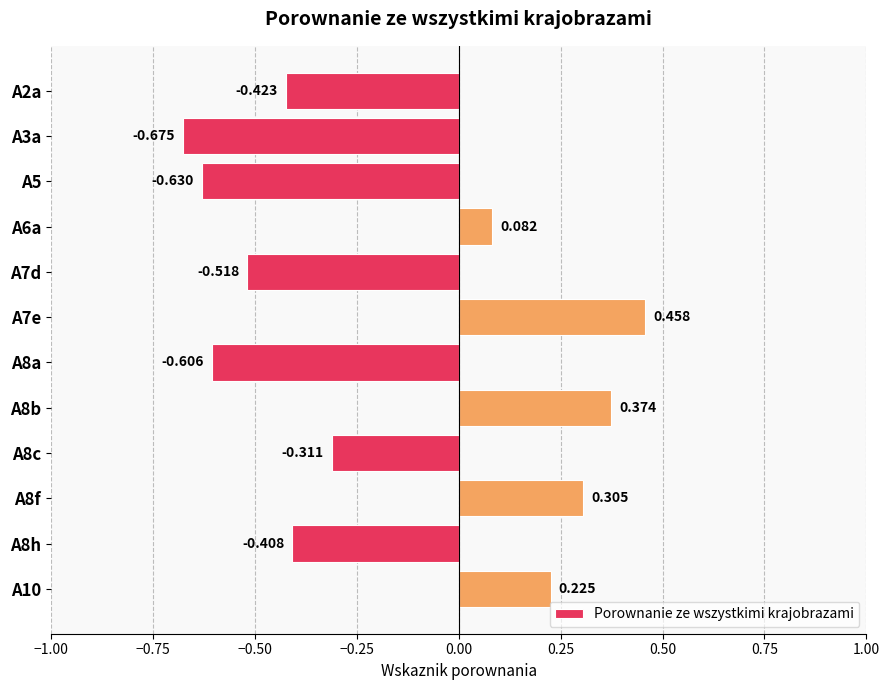

Rank the categories by value from highest to lowest.

A7e, A8b, A8f, A10, A6a, A8c, A8h, A2a, A7d, A8a, A5, A3a